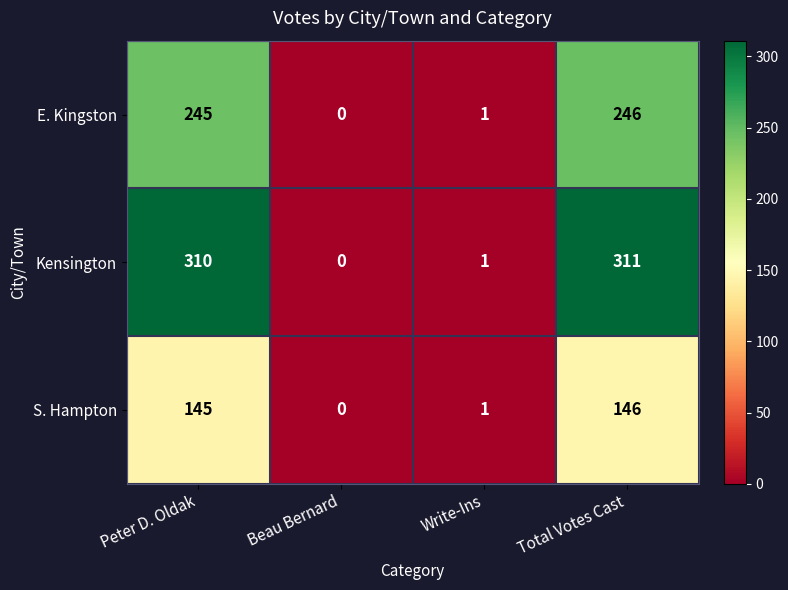

How many data points does each series have?

4